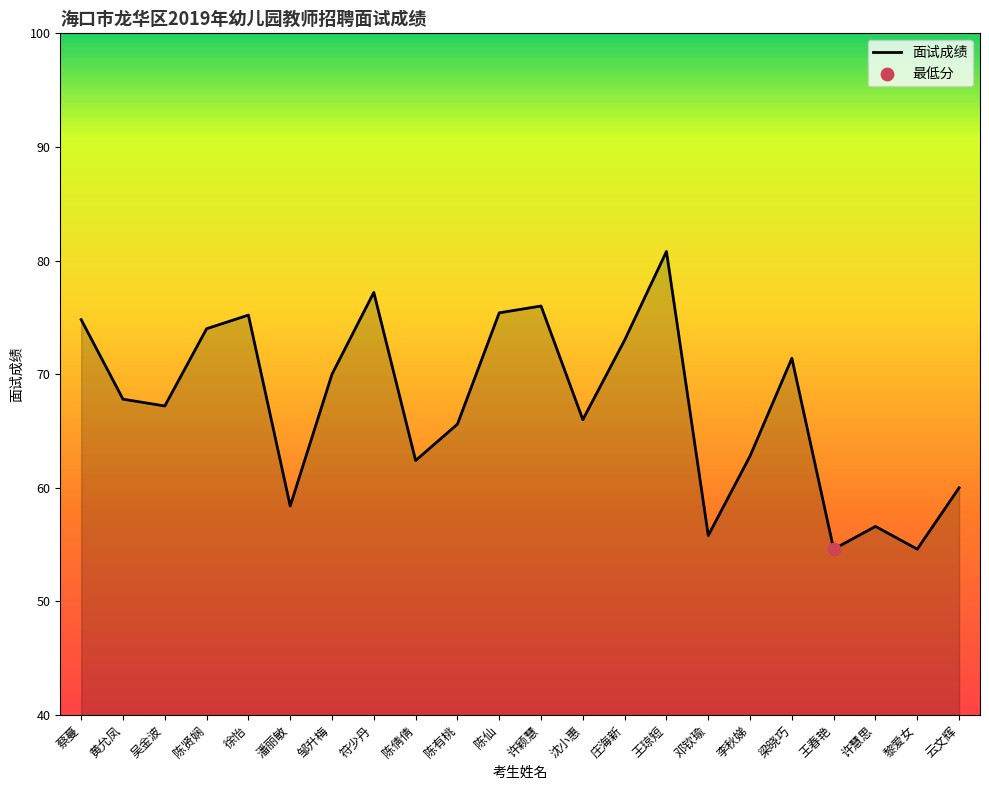

What is the change in value from 邹升梅 to 陈有桃?

-4.4